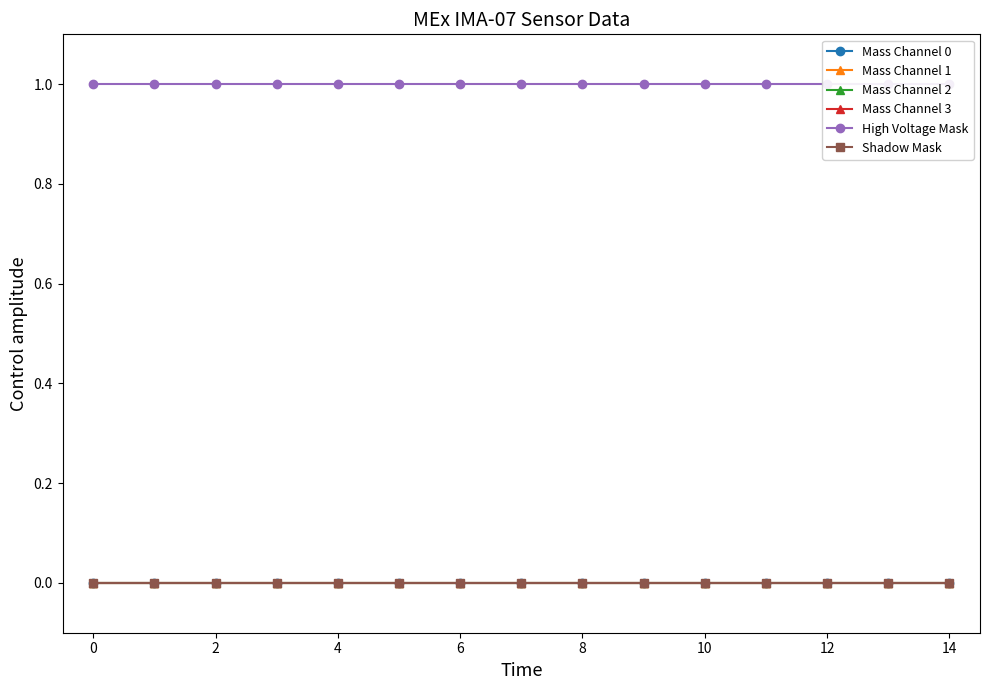

The value of High Voltage Mask at 0 is 1. True or false?

True